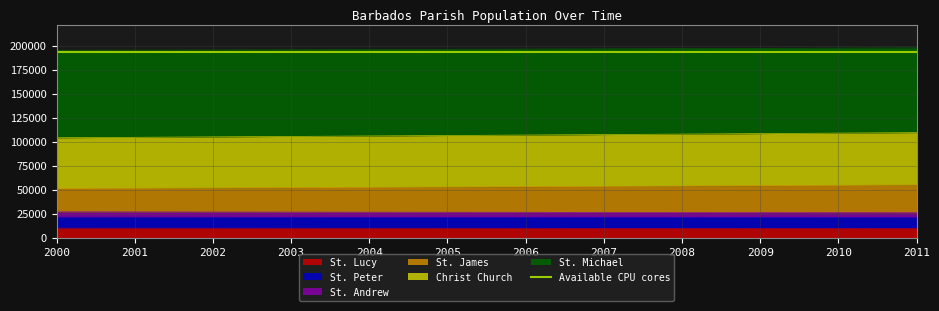

The value of St. Lucy at 2009 is 9781.0. True or false?

True